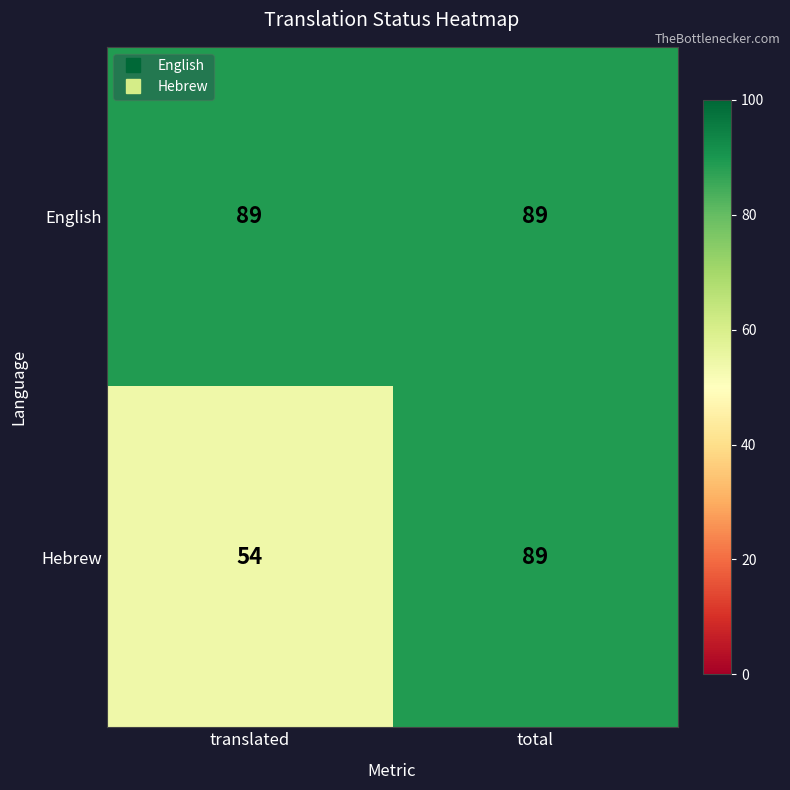

What is the minimum value shown in the chart?

54